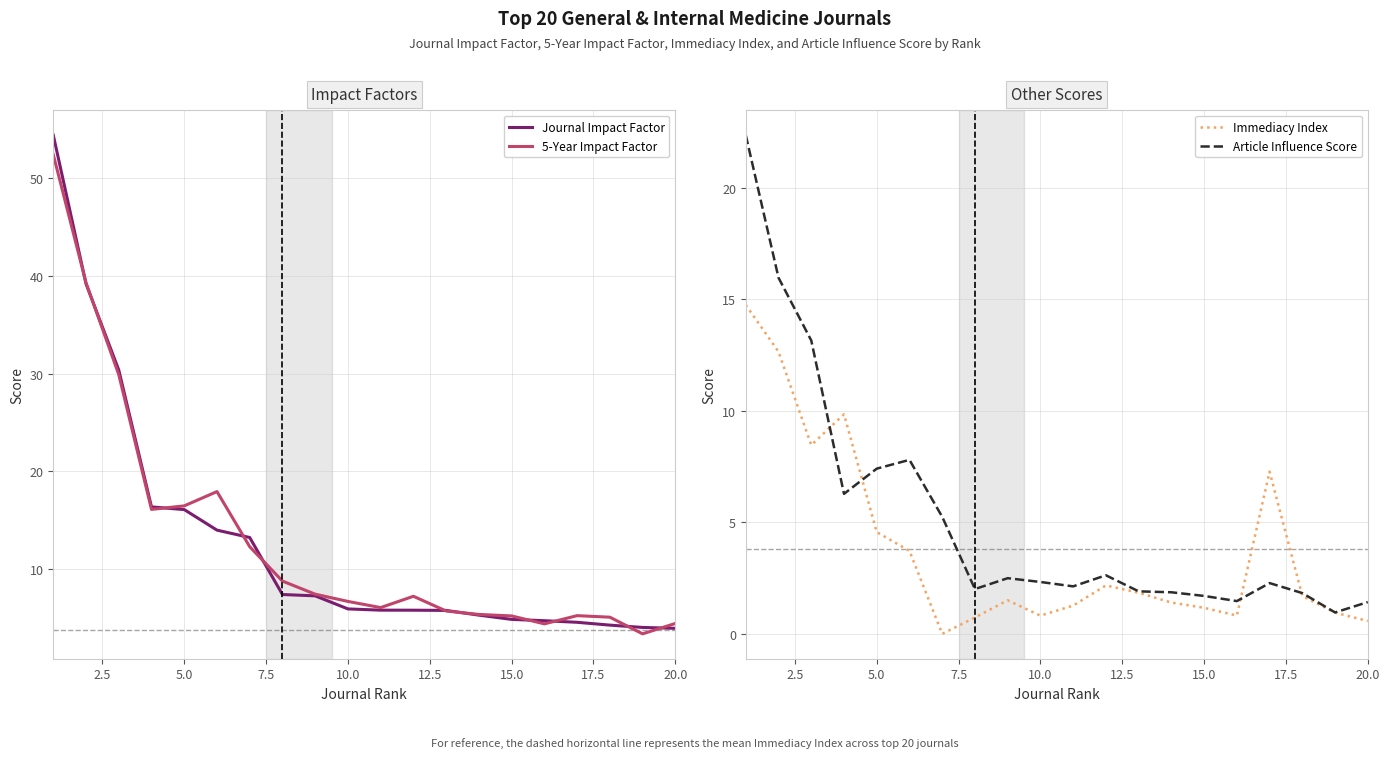

How many interior local valleys does the Immediacy Index series have?

4